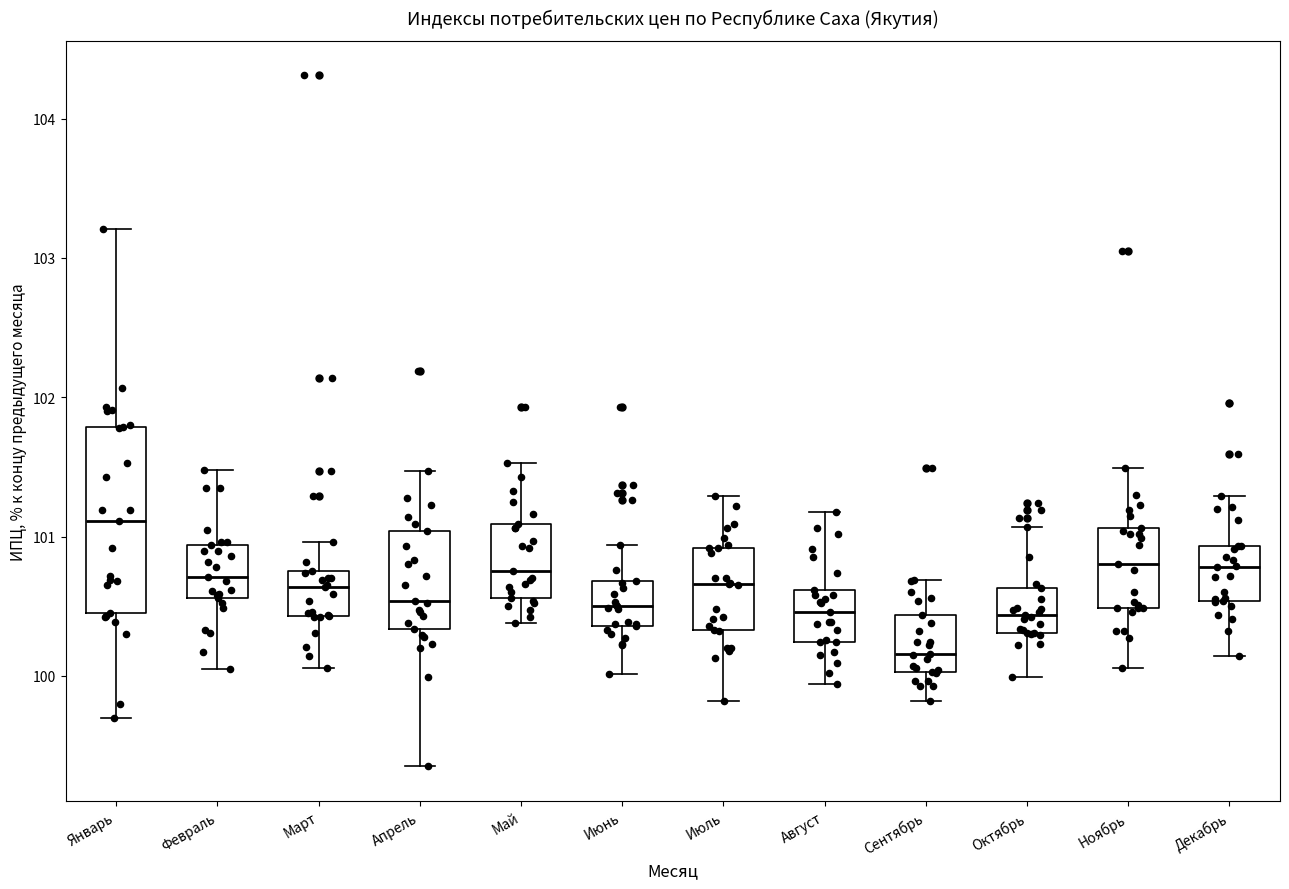

Reading left to right, read every box against the y-axis: the position of its median line, the range the box covers, and the ends of its whiskers. The values are not printed on the chart, so give them approximately, as read against the axis.

Январь: median 101.1, box 100.5 to 101.8, whiskers 99.7 to 103.2
Февраль: median 100.7, box 100.6 to 100.9, whiskers 100.1 to 101.5
Март: median 100.6, box 100.4 to 100.8, whiskers 100.1 to 101.0
Апрель: median 100.5, box 100.3 to 101.0, whiskers 99.4 to 101.5
Май: median 100.8, box 100.6 to 101.1, whiskers 100.4 to 101.5
Июнь: median 100.5, box 100.4 to 100.7, whiskers 100.0 to 100.9
Июль: median 100.7, box 100.3 to 100.9, whiskers 99.8 to 101.3
Август: median 100.5, box 100.2 to 100.6, whiskers 99.9 to 101.2
Сентябрь: median 100.2, box 100.0 to 100.4, whiskers 99.8 to 100.7
Октябрь: median 100.4, box 100.3 to 100.6, whiskers 100.0 to 101.1
Ноябрь: median 100.8, box 100.5 to 101.1, whiskers 100.1 to 101.5
Декабрь: median 100.8, box 100.5 to 100.9, whiskers 100.1 to 101.3